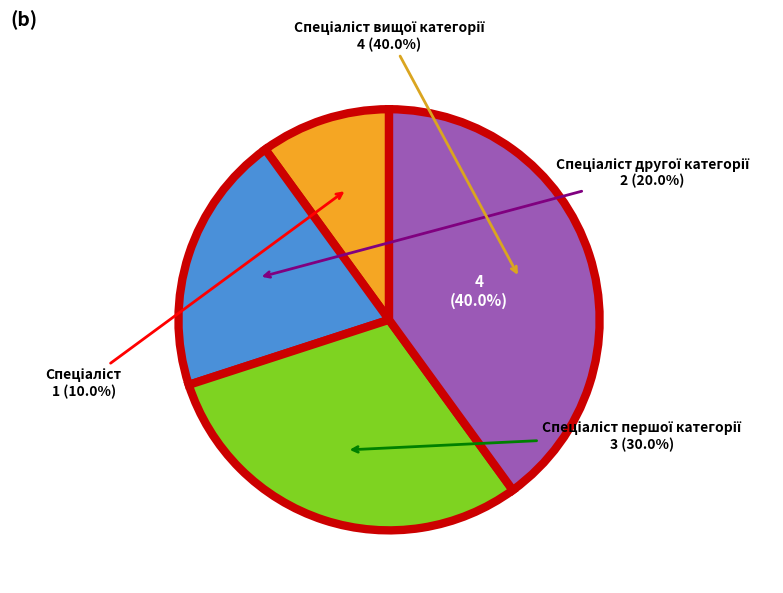

How many segments does this pie chart have?

4